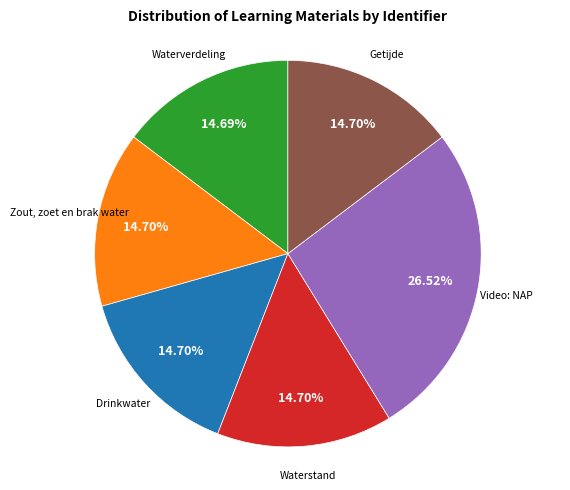

Is there a majority slice in this chart?

No